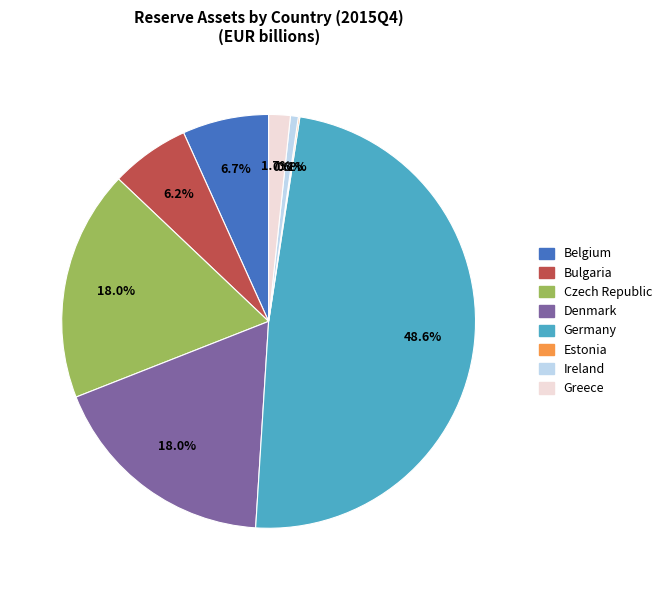

Combined, what portion of the pie is Greece and Bulgaria?

7.9%